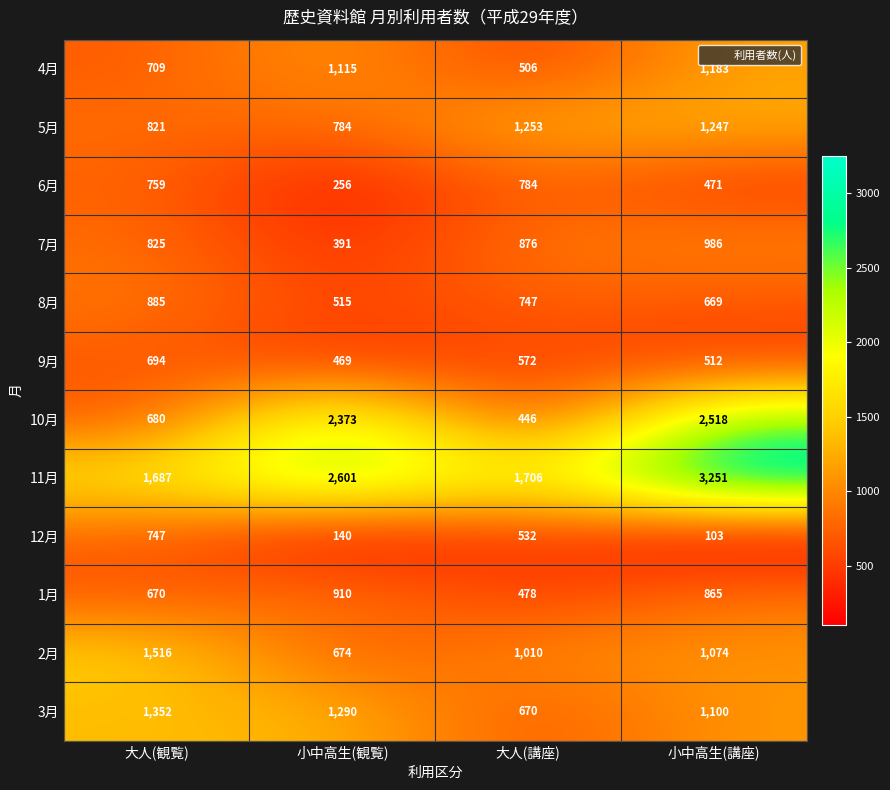

What is the spread (max minus min) of values at 大人(講座)?

1260